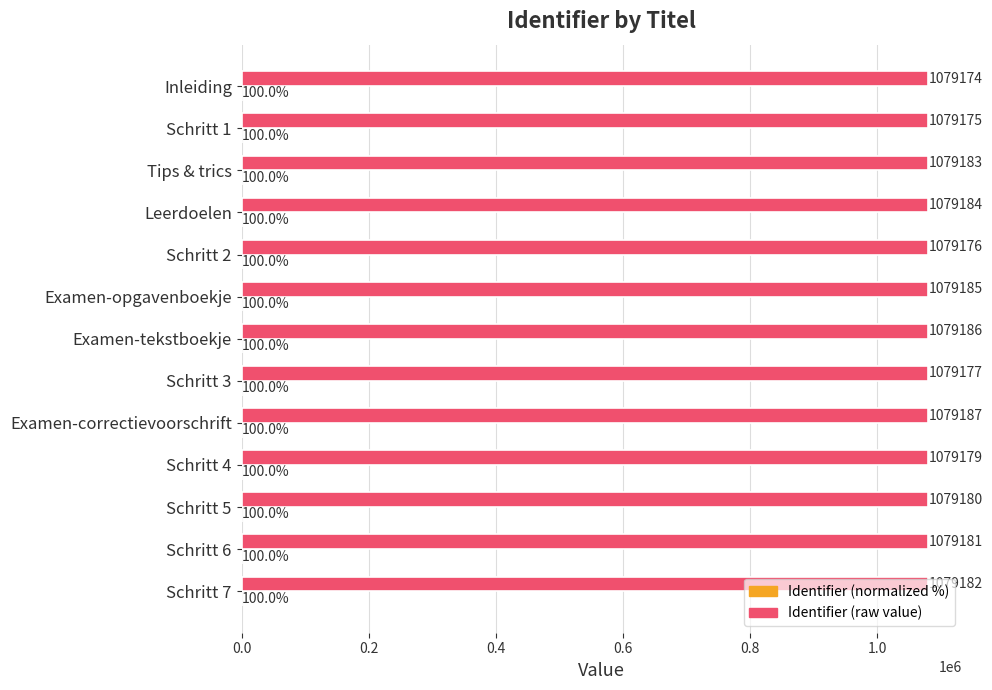

What is the maximum value shown in the chart?

1079187.0